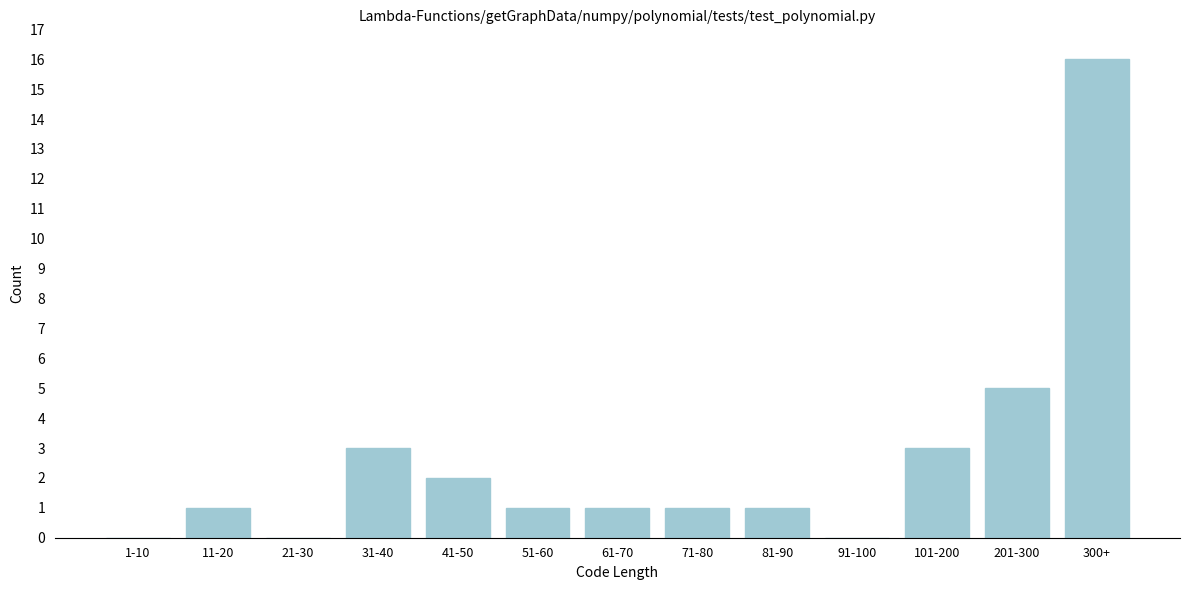

Reading right to left, list all the values displayed in this chart.

300+=16	201-300=5	101-200=3	91-100=0	81-90=1	71-80=1	61-70=1	51-60=1	41-50=2	31-40=3	21-30=0	11-20=1	1-10=0